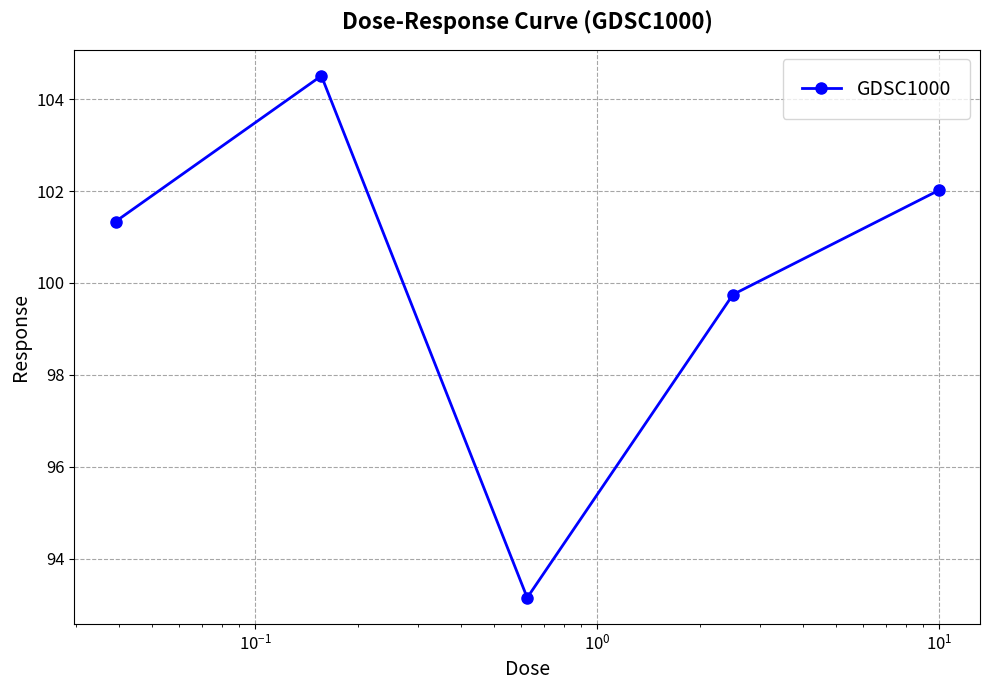

How many distinct data groups are displayed?

1